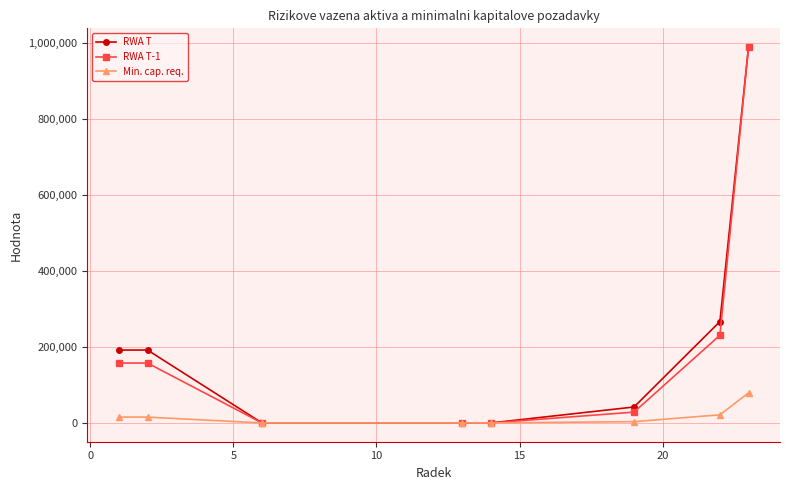

What is the maximum value shown in the chart?

988433.4